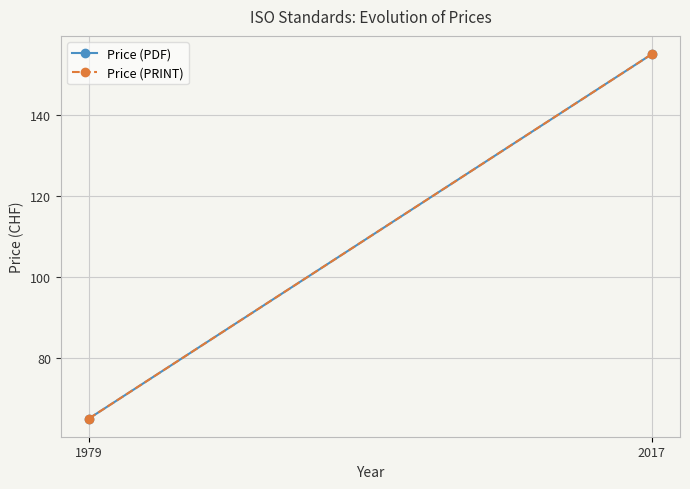

Which category has the highest value in the Price (PDF) series?

2017